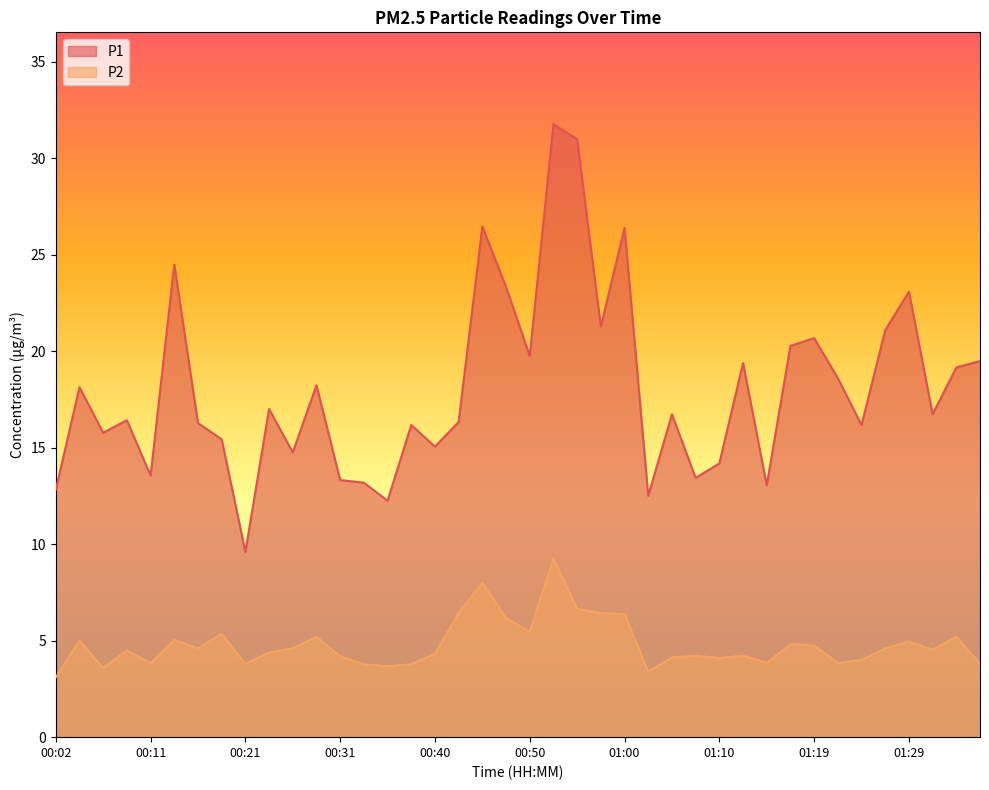

Rank the categories by P2 value from lowest to highest.

00:02, 01:02, 00:06, 00:36, 00:33, 00:38, 00:21, 01:36, 00:11, 01:15, 01:22, 01:24, 01:10, 01:05, 00:31, 01:07, 01:12, 00:40, 00:23, 00:09, 01:32, 00:16, 00:26, 01:27, 01:19, 01:17, 01:29, 00:04, 00:14, 00:28, 01:34, 00:19, 00:50, 00:48, 01:00, 00:43, 00:57, 00:55, 00:45, 00:53